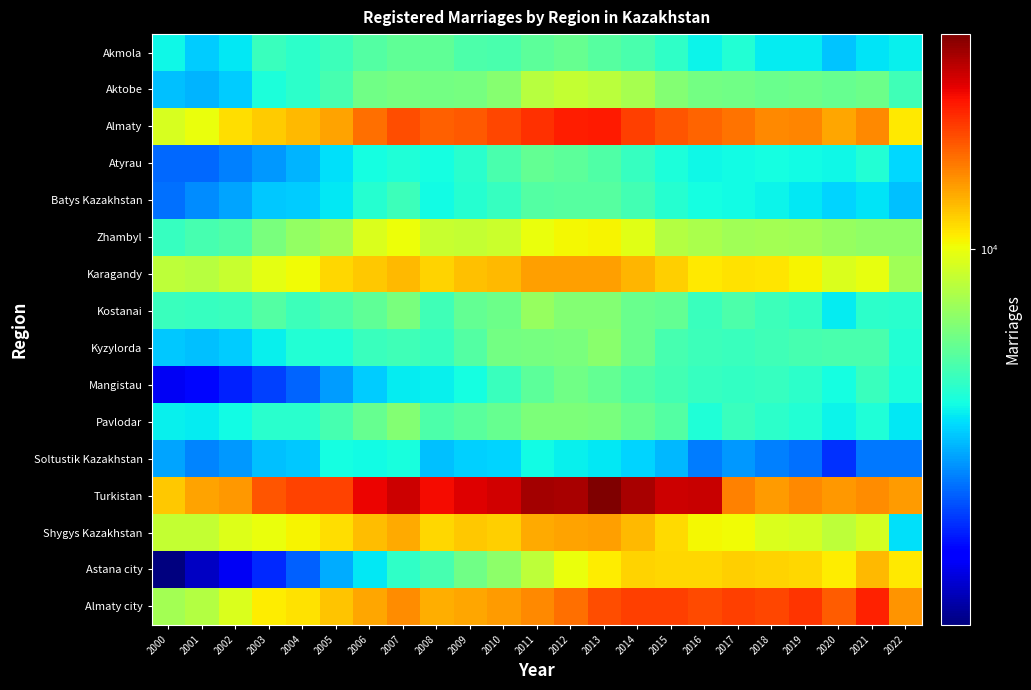

At how many categories does at least one series exceed 8122?

23